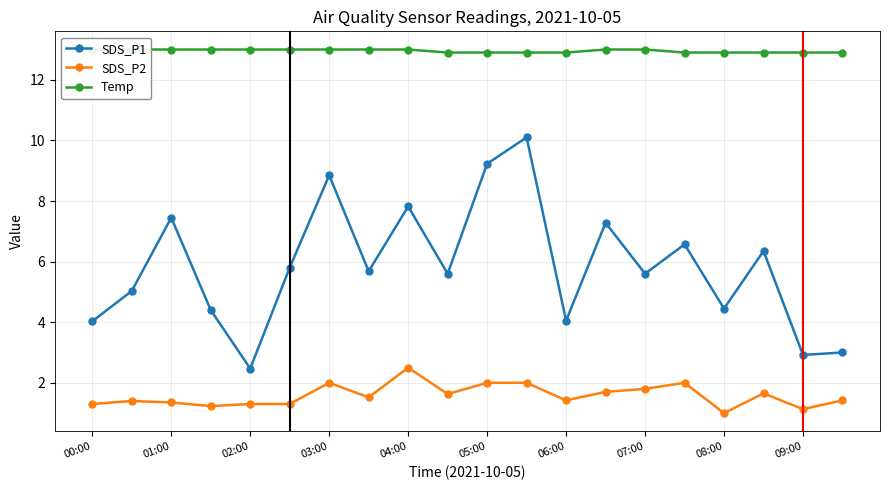

Reading left to right, list all the values displayed in this chart.

SDS_P1: 4.0	5.0	7.5	4.4	2.5	5.8	8.8	5.7	7.8	5.6	9.2	10.1	4.0	7.3	5.6	6.6	4.5	6.3	2.9	3.0
SDS_P2: 1.3	1.4	1.4	1.2	1.3	1.3	2.0	1.5	2.5	1.6	2.0	2.0	1.4	1.7	1.8	2.0	1.0	1.6	1.1	1.4
Temp: 13.0	13.0	13.0	13.0	13.0	13.0	13.0	13.0	13.0	12.9	12.9	12.9	12.9	13.0	13.0	12.9	12.9	12.9	12.9	12.9